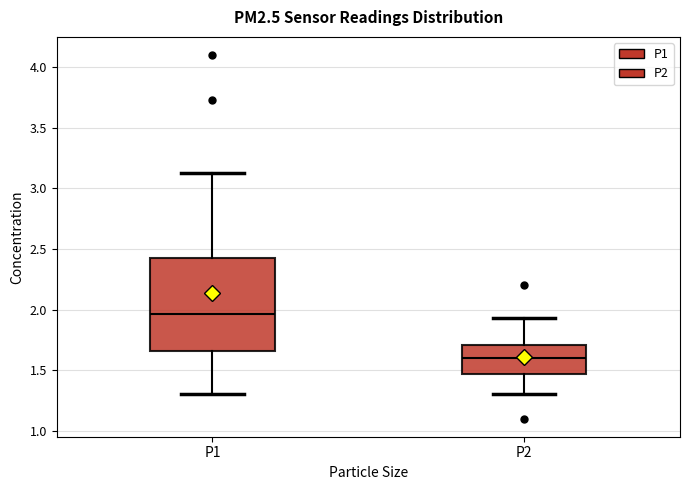

Reading left to right, read every box against the y-axis: the position of its median line, the range the box covers, and the ends of its whiskers. The values are not printed on the chart, so give them approximately, as read against the axis.

P1: median 1.95, box 1.65 to 2.45, whiskers 1.30 to 3.15
P2: median 1.60, box 1.45 to 1.70, whiskers 1.30 to 1.95